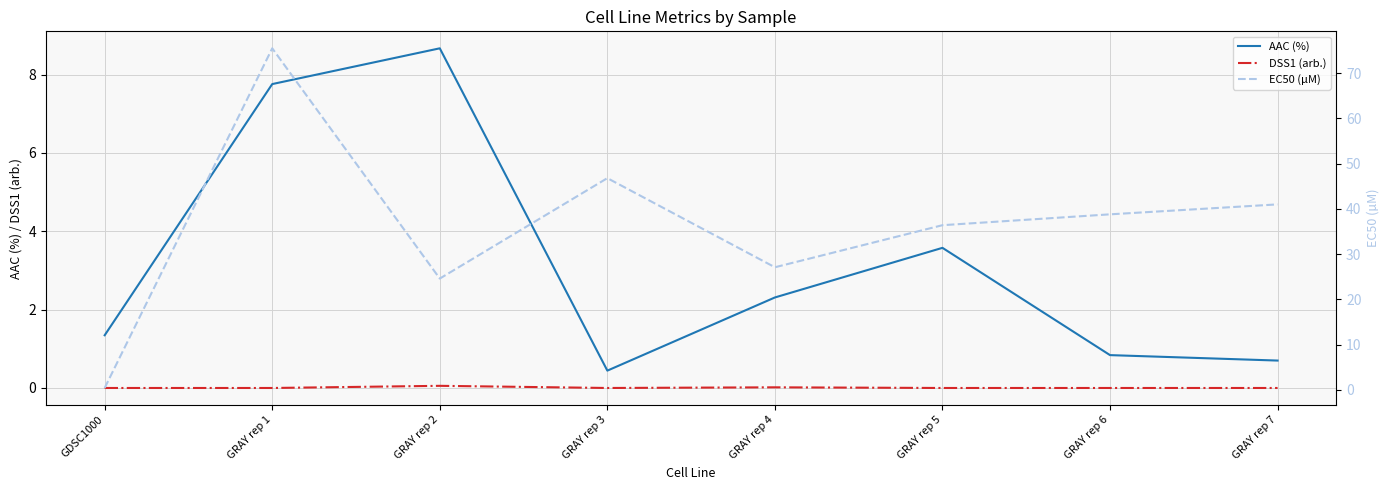

Is it true that AAC (%) equals 1.3 at GDSC1000?

True